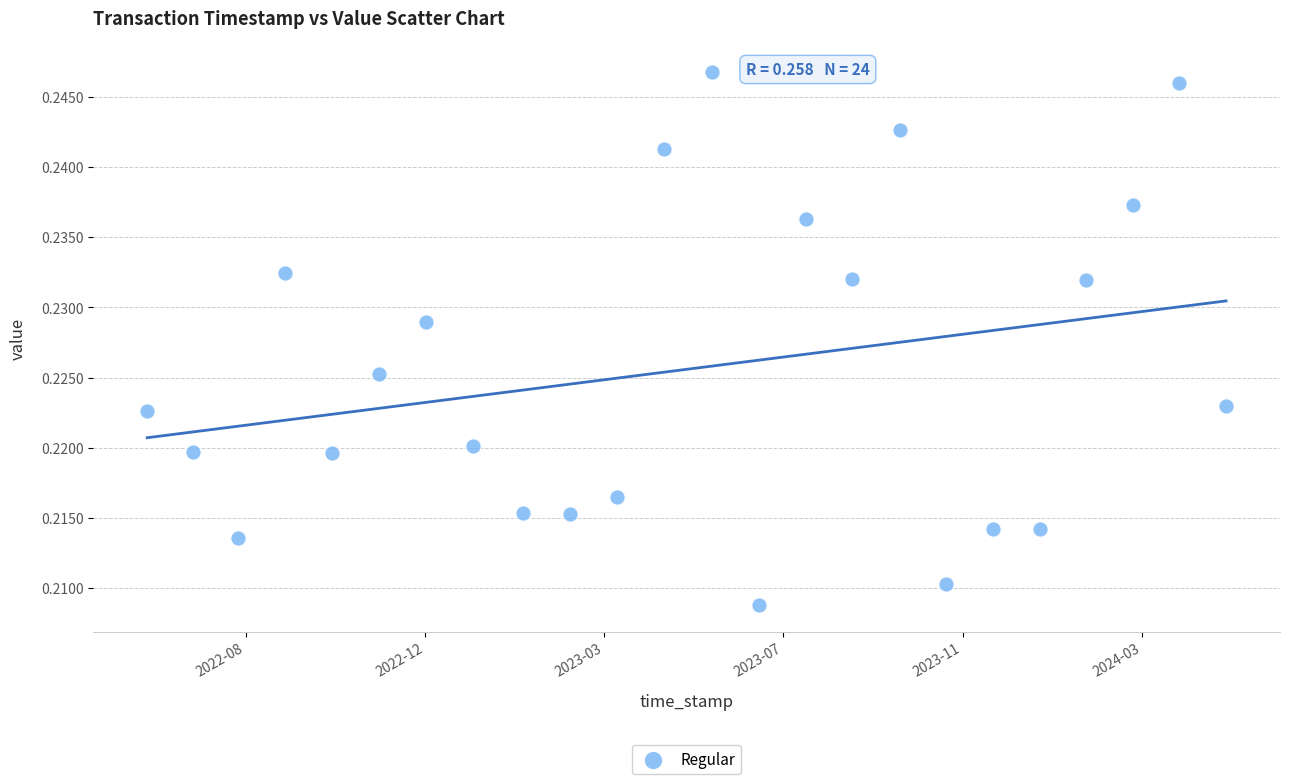

What is the range of X values (max minus min)?

60190373.0